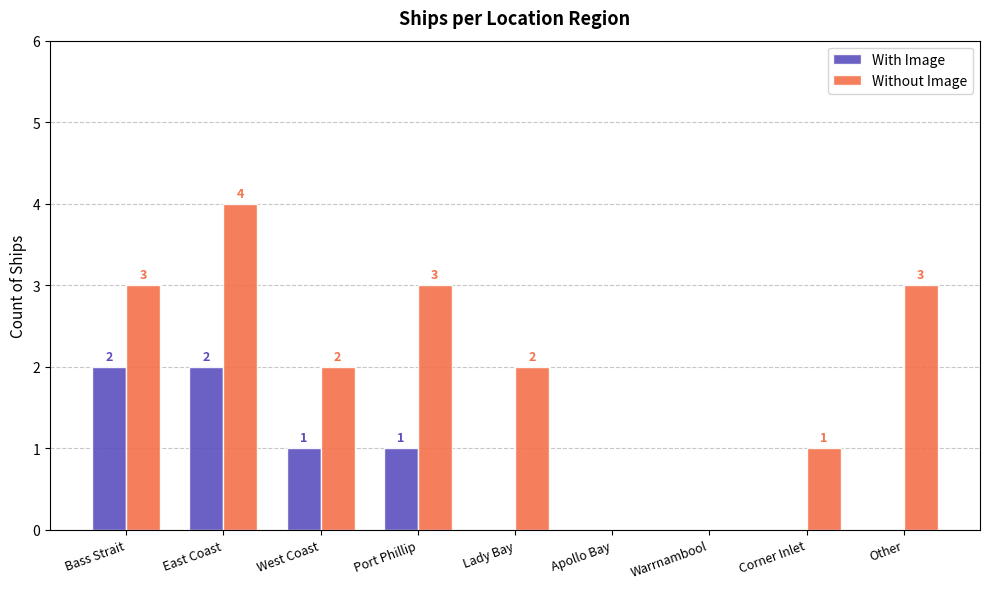

What is the sum of all Without Image values?

18